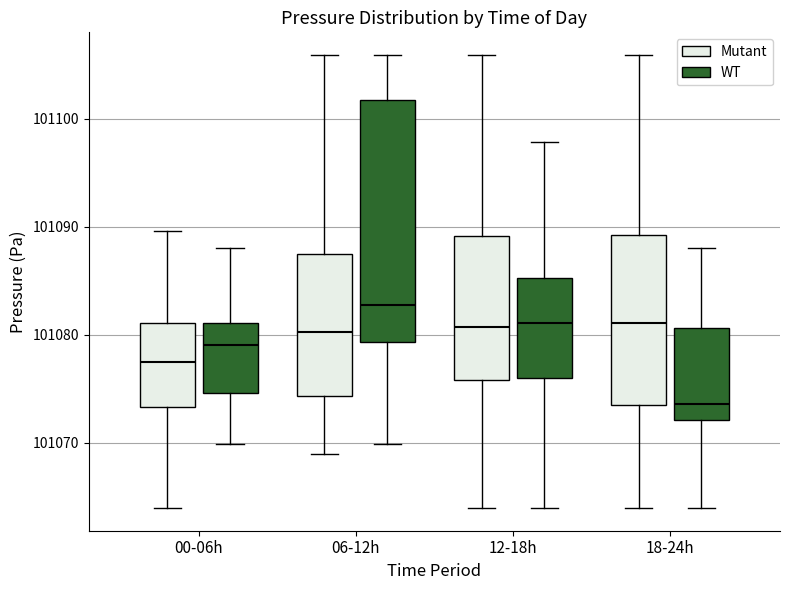

Which box has the lowest median line?

18-24h (WT)